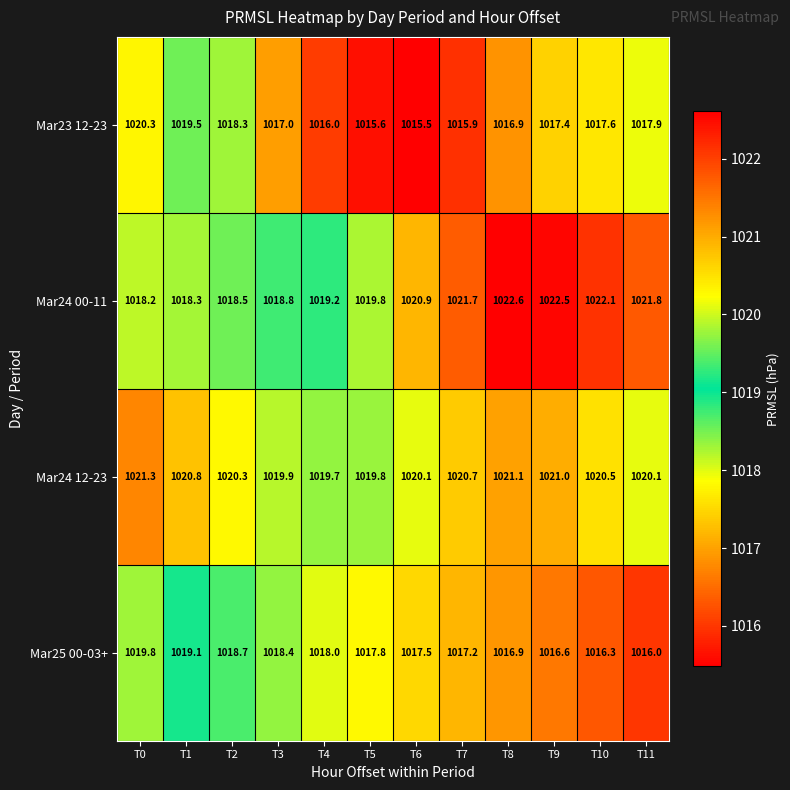

What is the sum of all Mar24 00-11 values?

12244.4